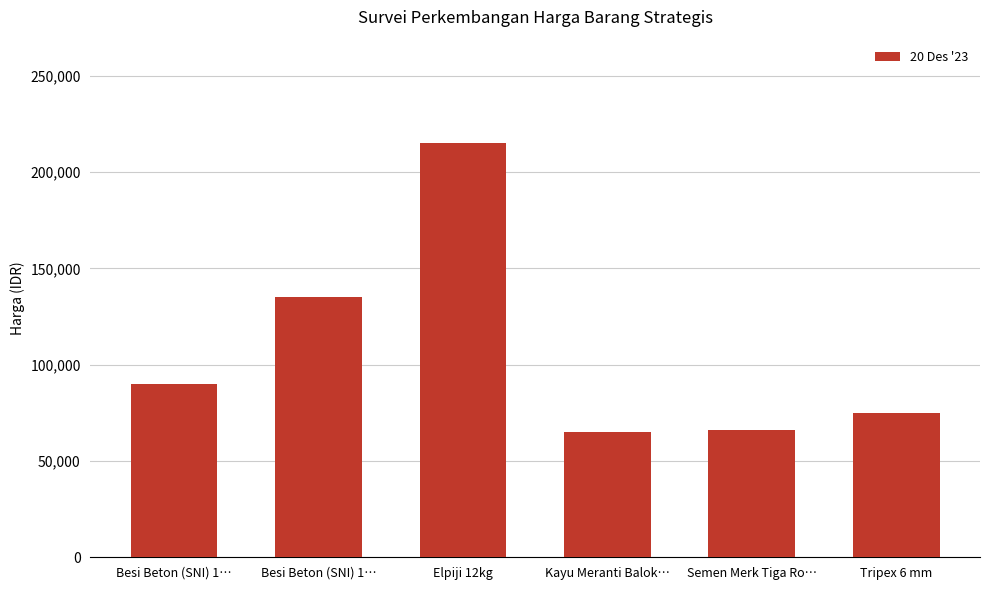

Which label corresponds to the largest value in the chart?

Elpiji 12kg